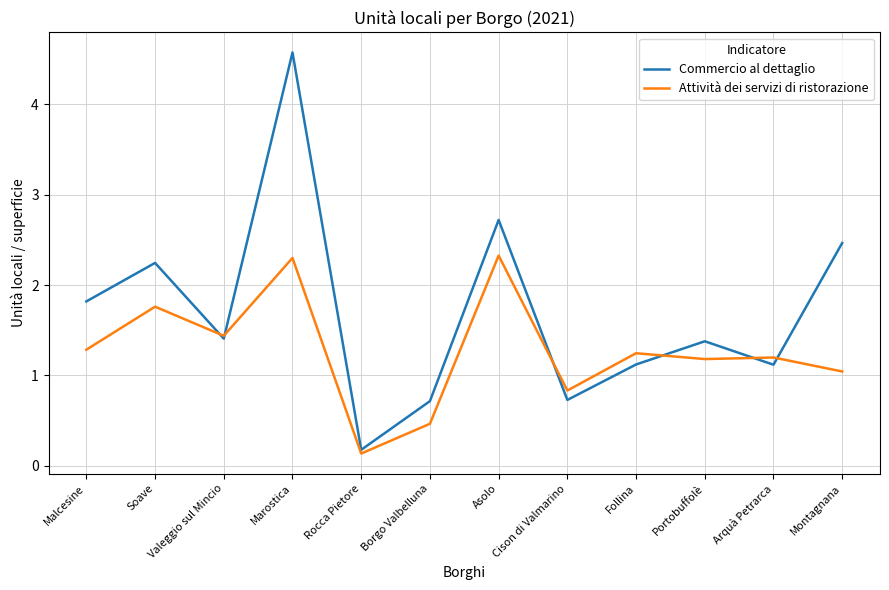

Is it true that Attività dei servizi di ristorazione equals 0.8 at Cison di Valmarino?

True